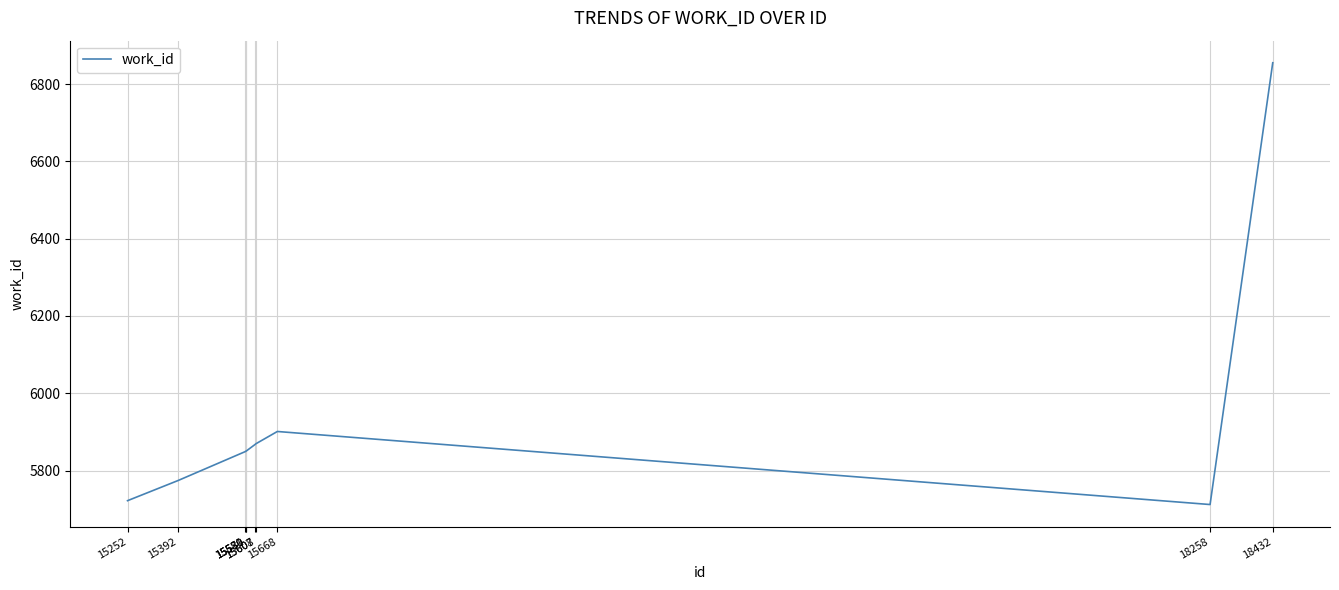

The chart shows a value of 5850 at 15581. True or false?

True